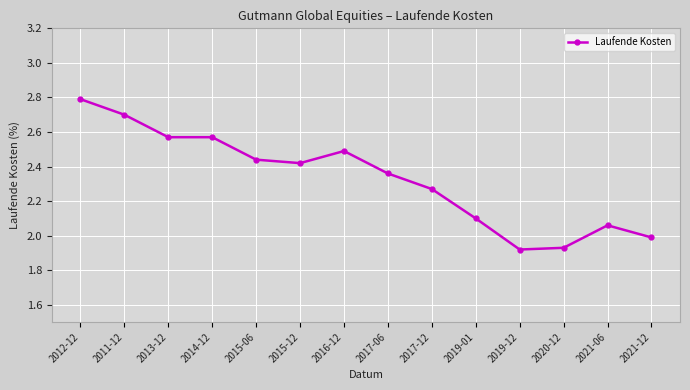

Does the chart have visible grid lines?

Yes